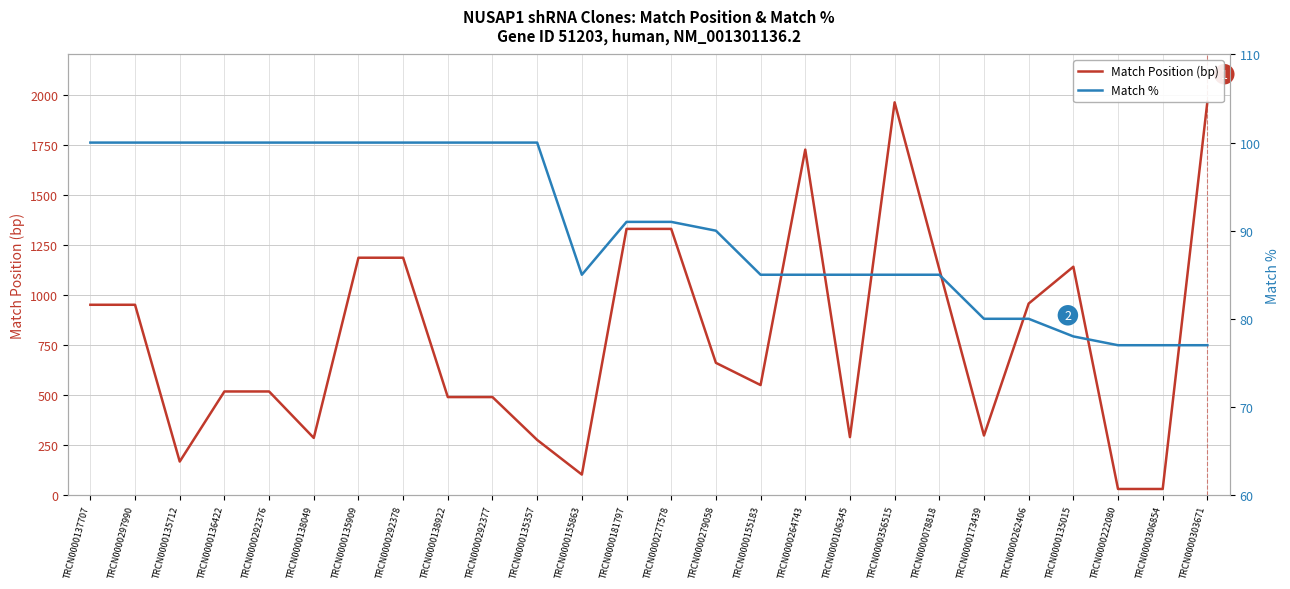

True or false: Match % has a value of 90 at TRCN0000279058.

True